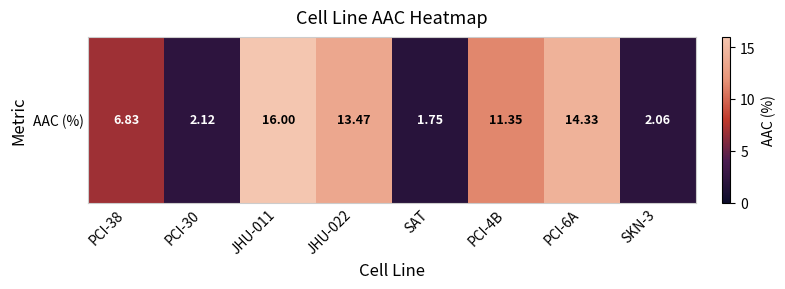

What is the difference between the values at JHU-022 and PCI-6A?

0.9